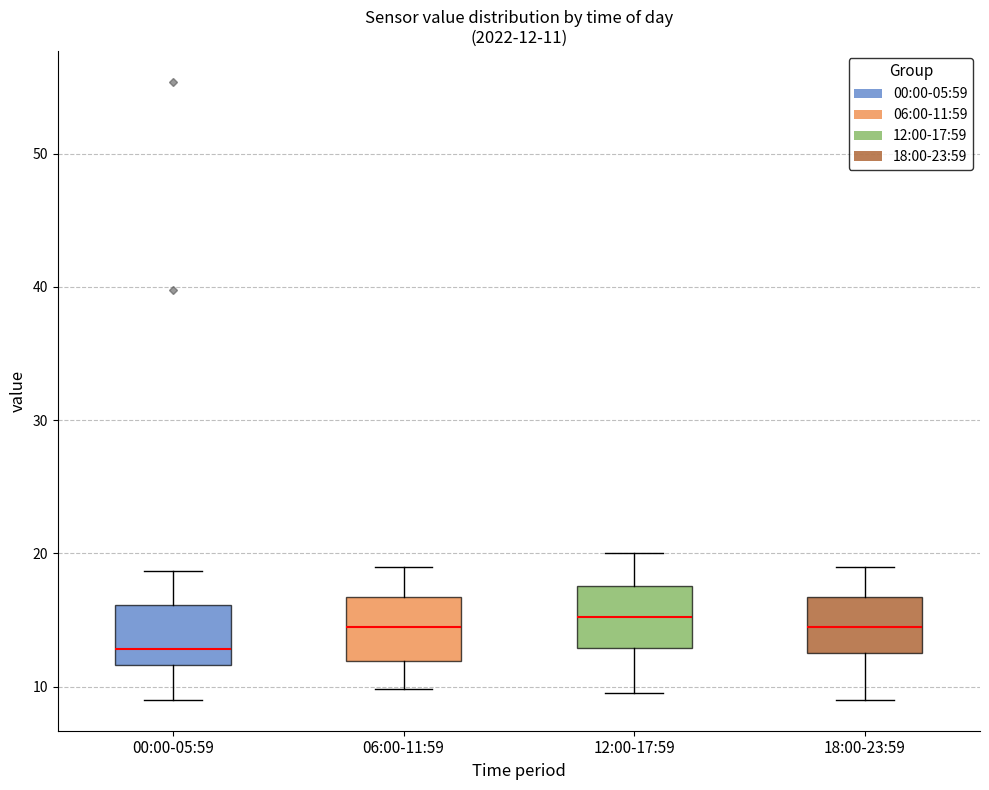

Which box has the lowest median line?

00:00-05:59